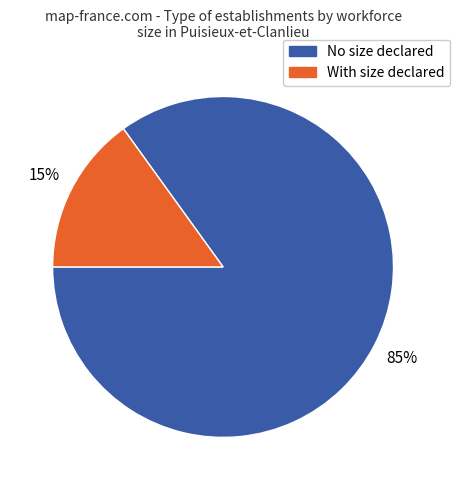

Is there any slice that represents more than half of the pie?

Yes